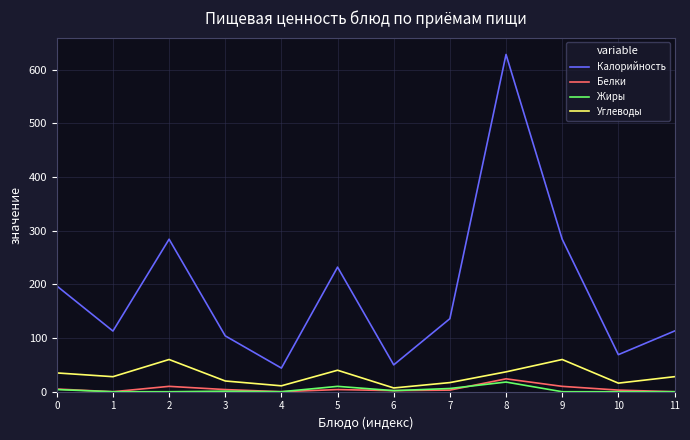

Read the Углеводы value at 0.

35